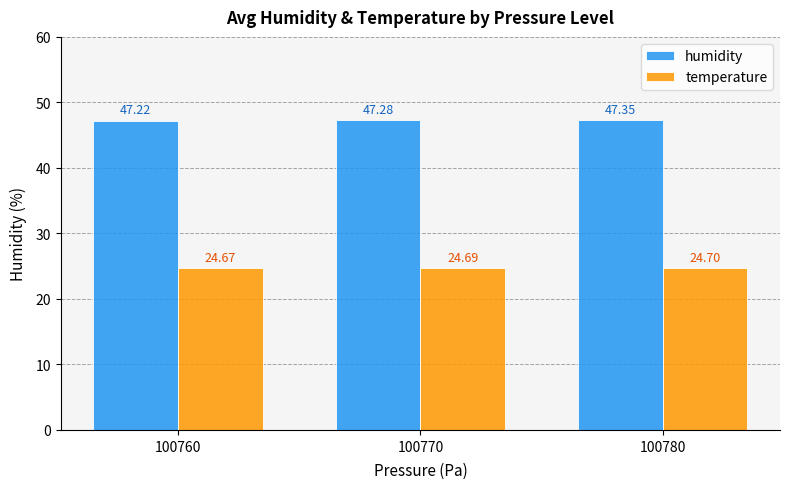

Count the number of categories in the chart.

3